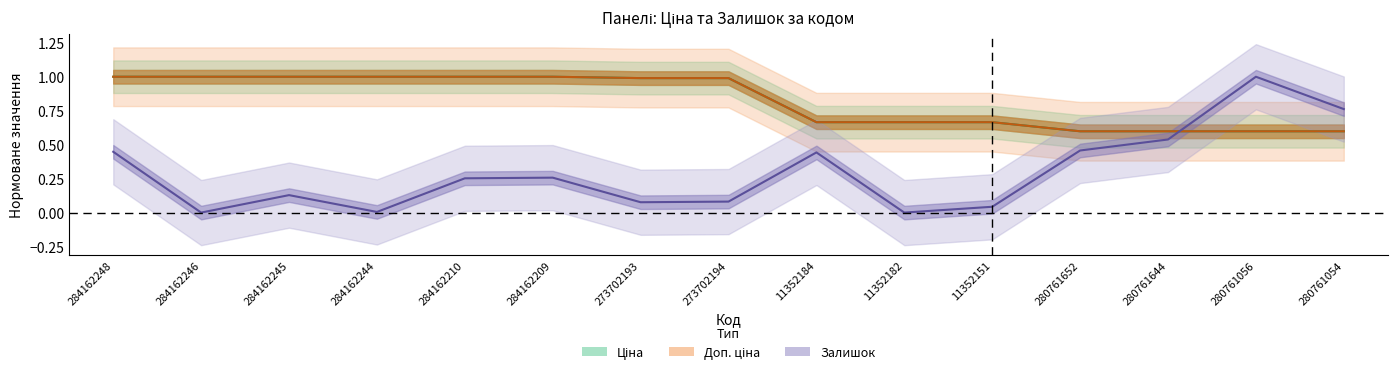

Rank the categories by Доп. ціна value from highest to lowest.

284162248, 284162246, 284162245, 284162244, 284162210, 284162209, 273702193, 273702194, 11352184, 11352182, 11352151, 280761652, 280761644, 280761056, 280761054